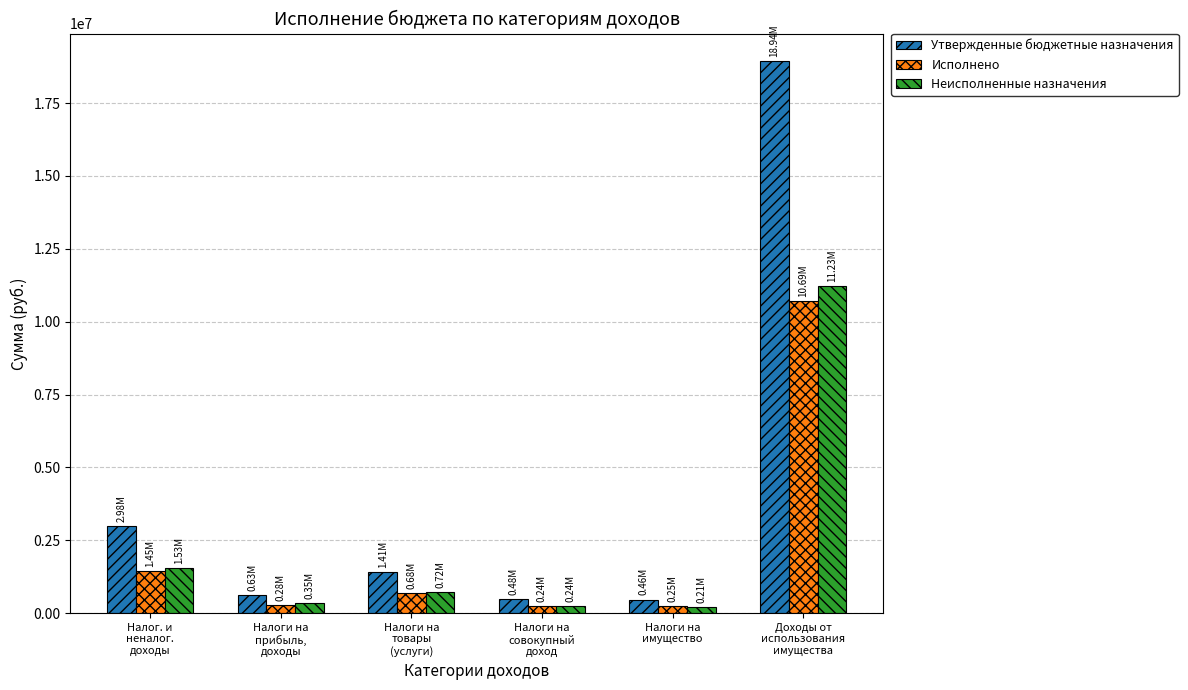

What are all the series names shown in the legend?

Утвержденные бюджетные назначения, Исполнено, Неисполненные назначения